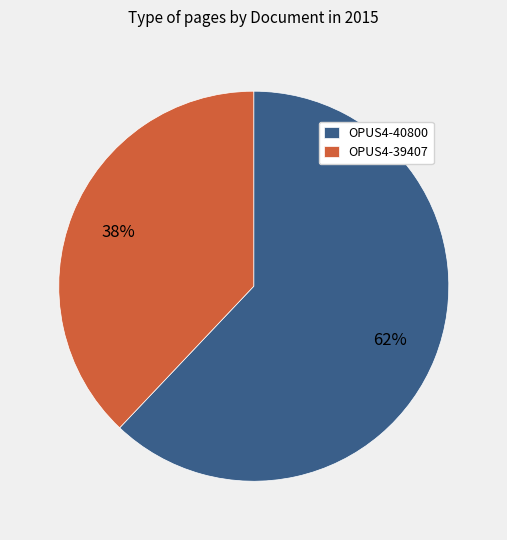

What percentage is the OPUS4-40800 slice, to the nearest percent?

62%